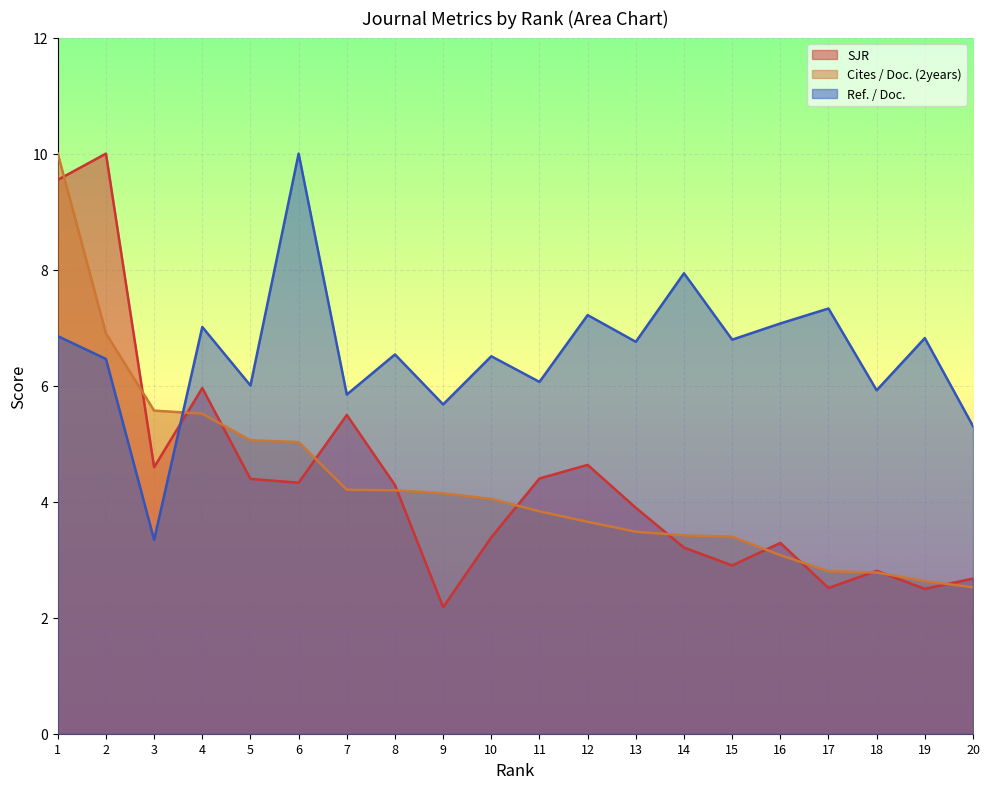

Rank the series by their maximum value, from lowest to highest.

SJR, Cites / Doc. (2years), Ref. / Doc.